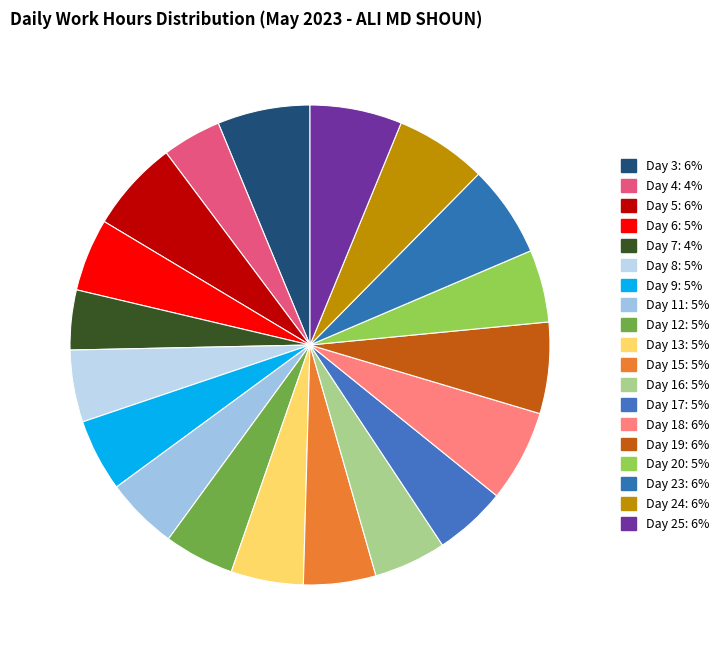

Is there any slice that represents more than half of the pie?

No